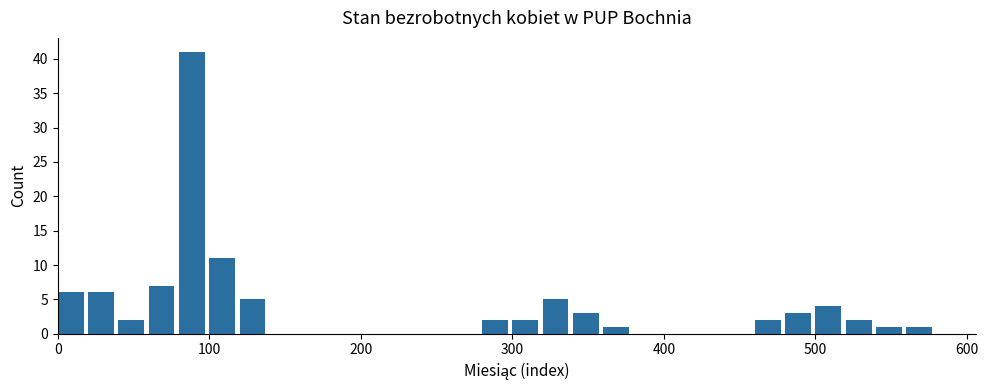

Around what value on the x-axis is the tallest bar? Give the approximate position of its centre, as read against the axis.

90